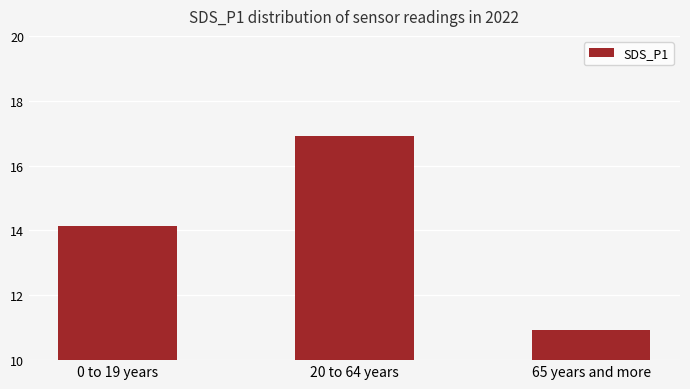

What is the label of the 2nd bar from the right?

20 to 64 years